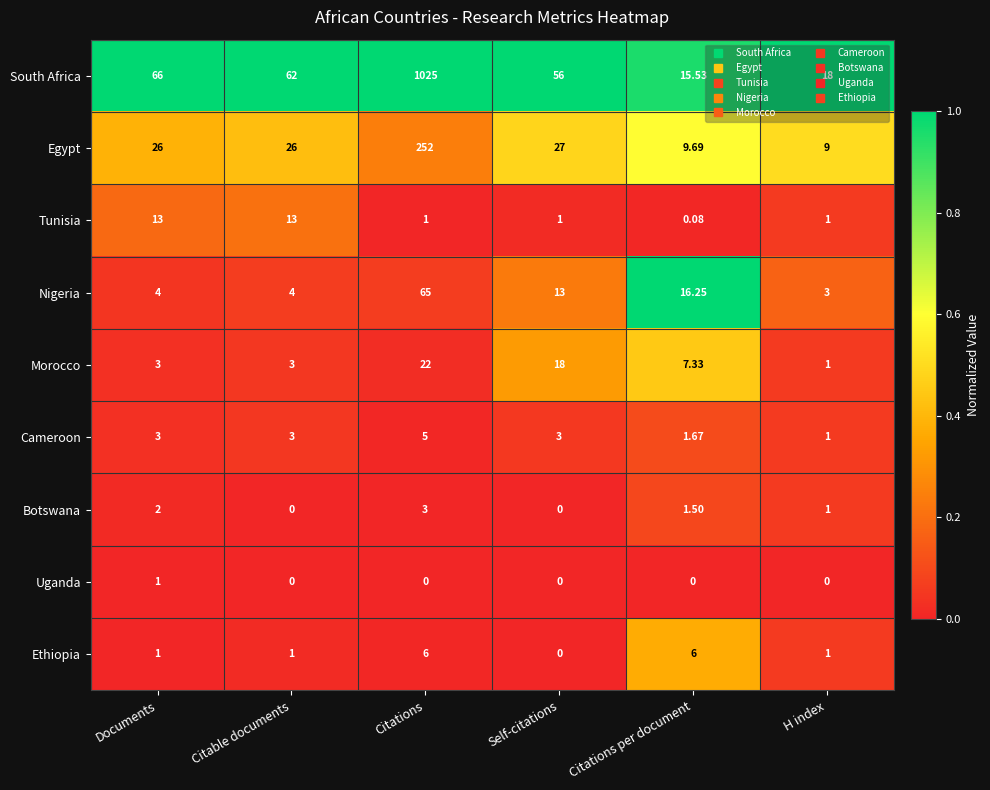

Between Citations and Self-citations, which series saw the biggest shift?

South Africa